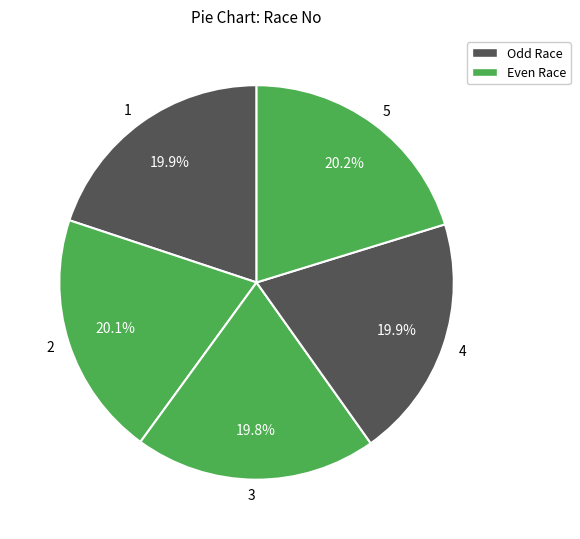

Combined, do 5 and 3 account for over 50%?

No